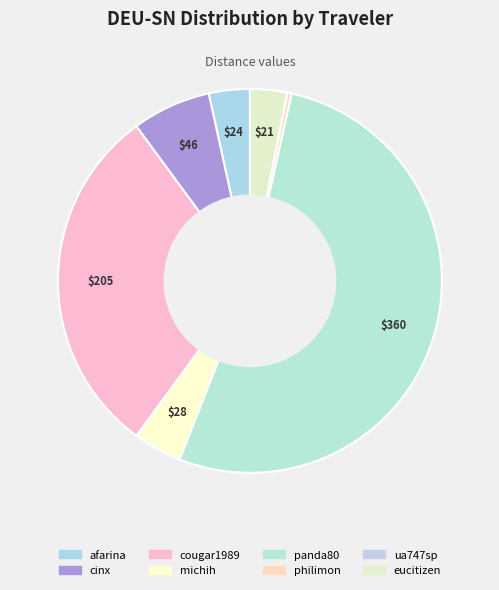

To the nearest percent, what is the difference between the eucitizen and ua747sp slice percentages?

3%